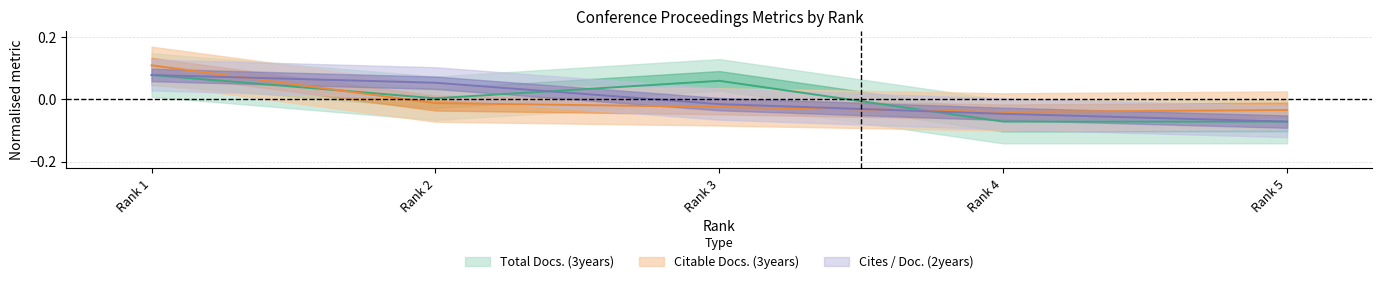

The Cites / Doc. (2years) series shows -0.1 at Rank 5. True or false?

True